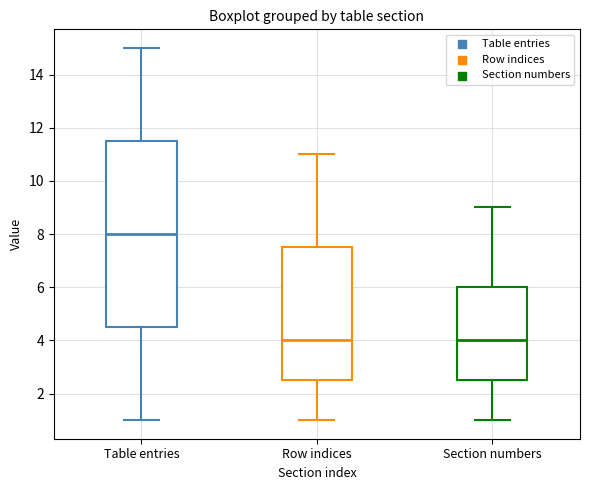

Where is the lower edge of the box for Row indices on the y-axis? The values are not printed on the chart, so give them approximately, as read against the axis.

2.6